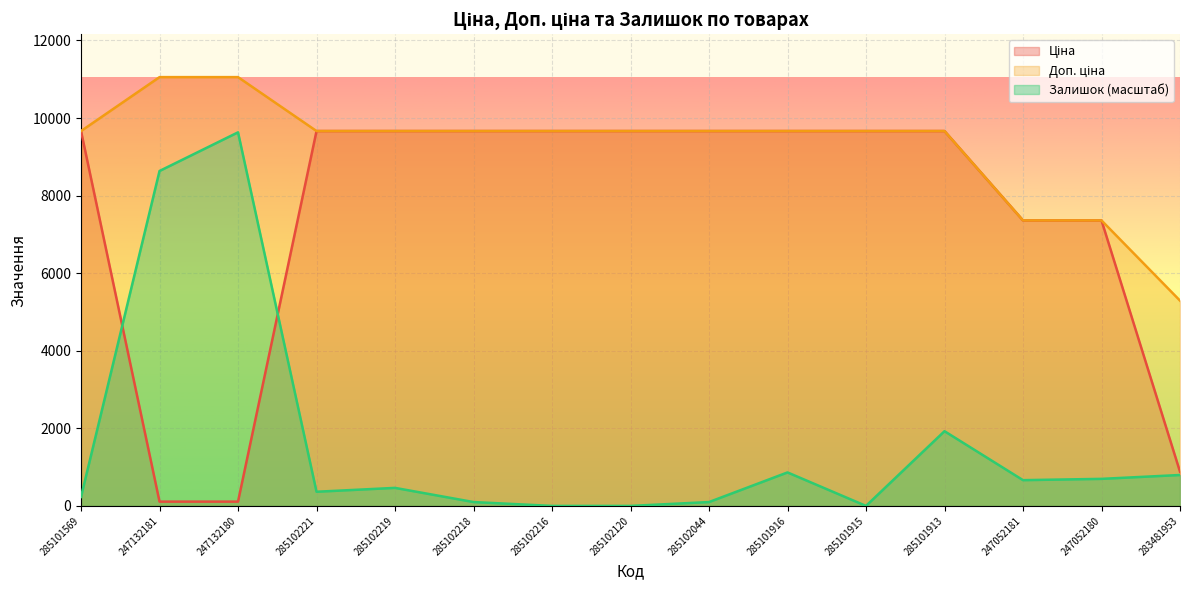

List the labels in order of Доп. ціна value, smallest first.

283481953, 247052181, 247052180, 285101569, 285102221, 285102219, 285102218, 285102216, 285102120, 285102044, 285101916, 285101915, 285101913, 247132181, 247132180